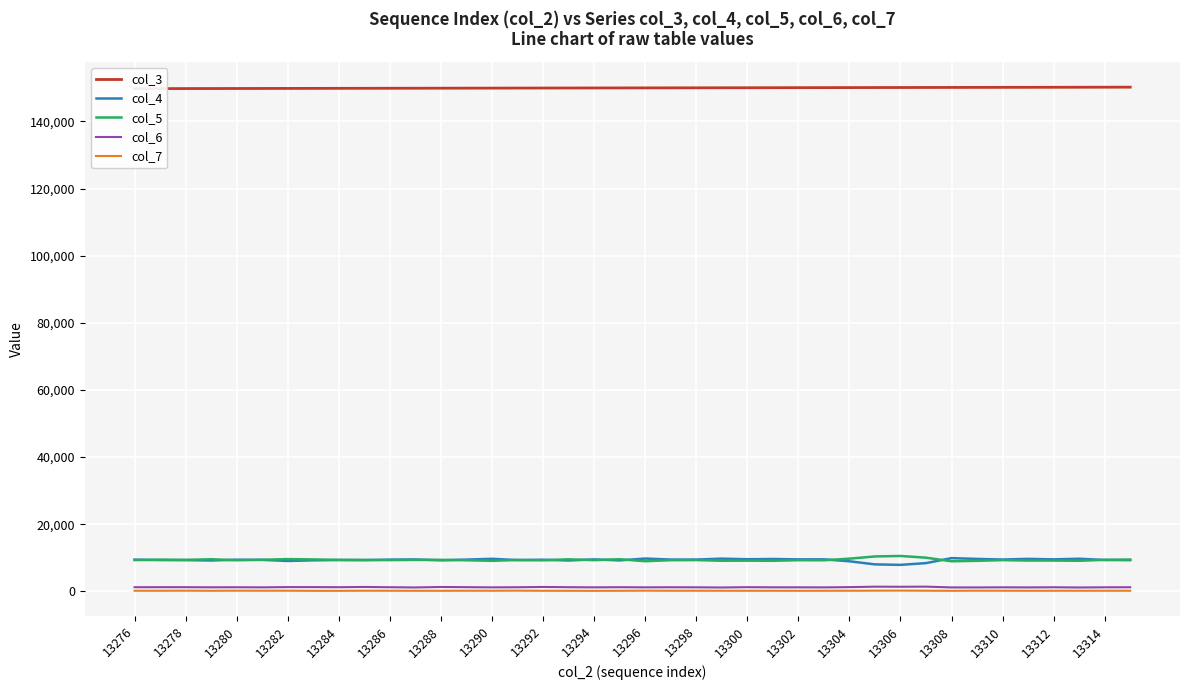

What is the greatest value displayed?

150202